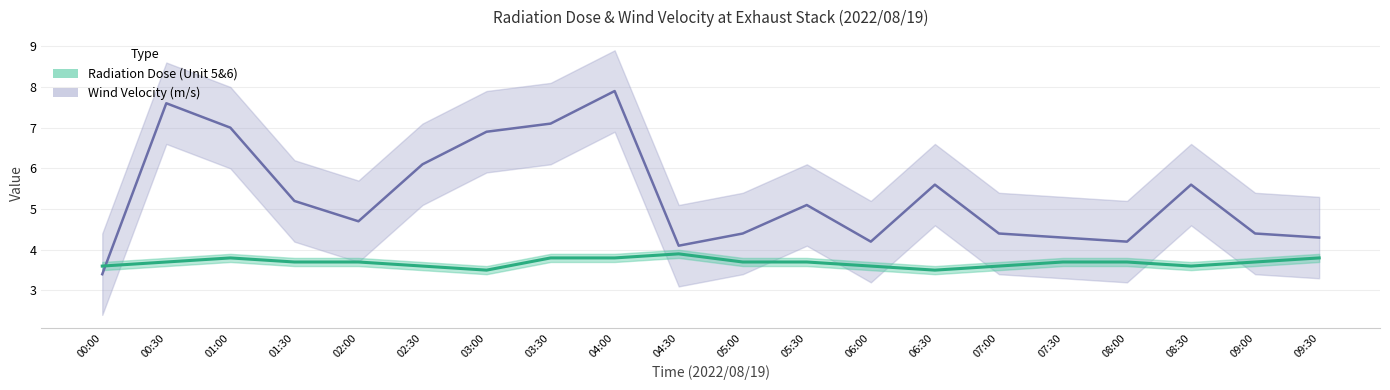

Where do Radiation Dose (Unit 5&6) and Wind Velocity (m/s) first cross each other?

00:00 and 00:30